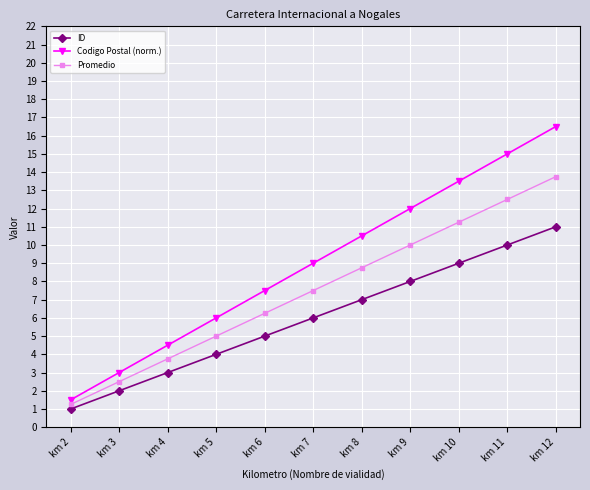

List the labels in order of Promedio value, smallest first.

km 2, km 3, km 4, km 5, km 6, km 7, km 8, km 9, km 10, km 11, km 12